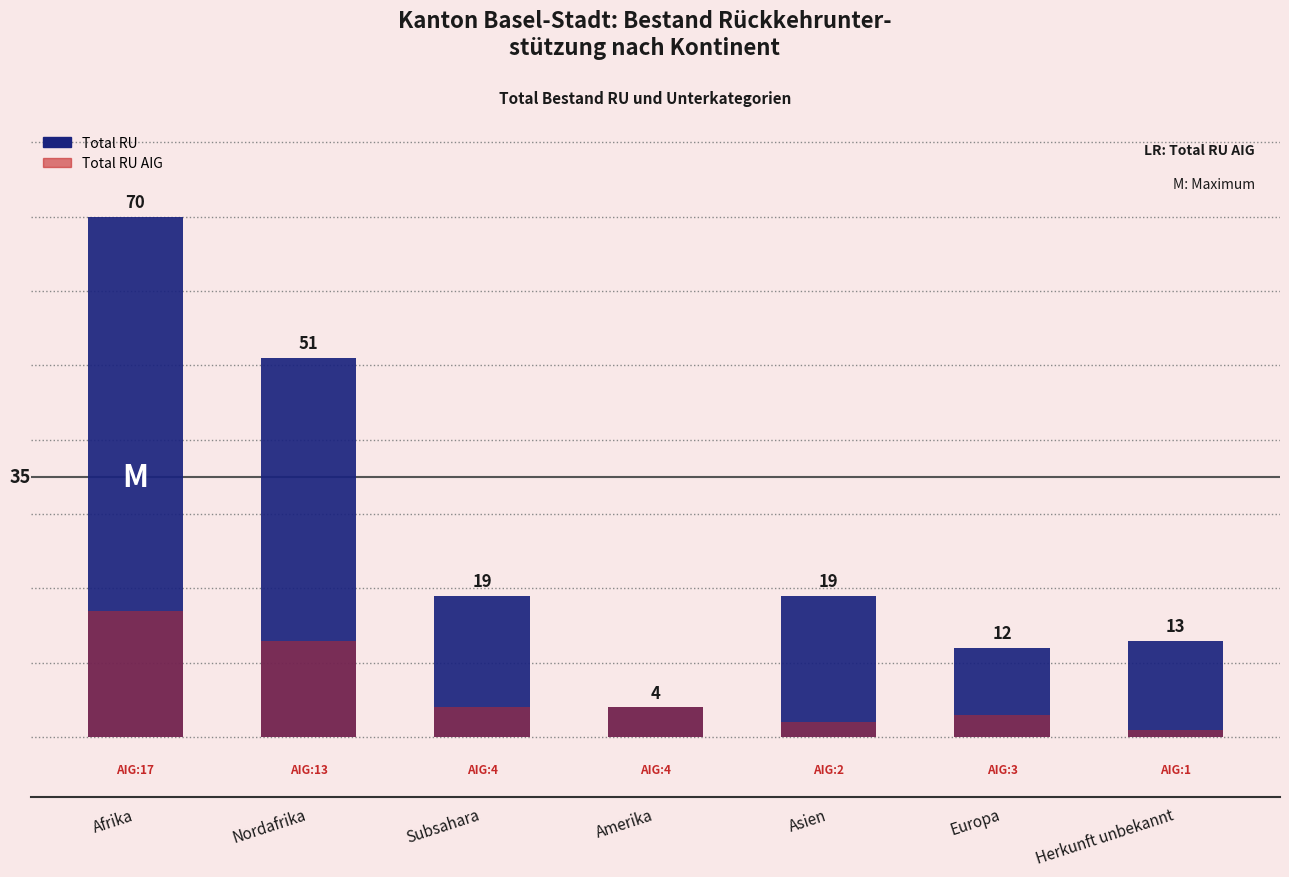

How many bars are there in total?

7